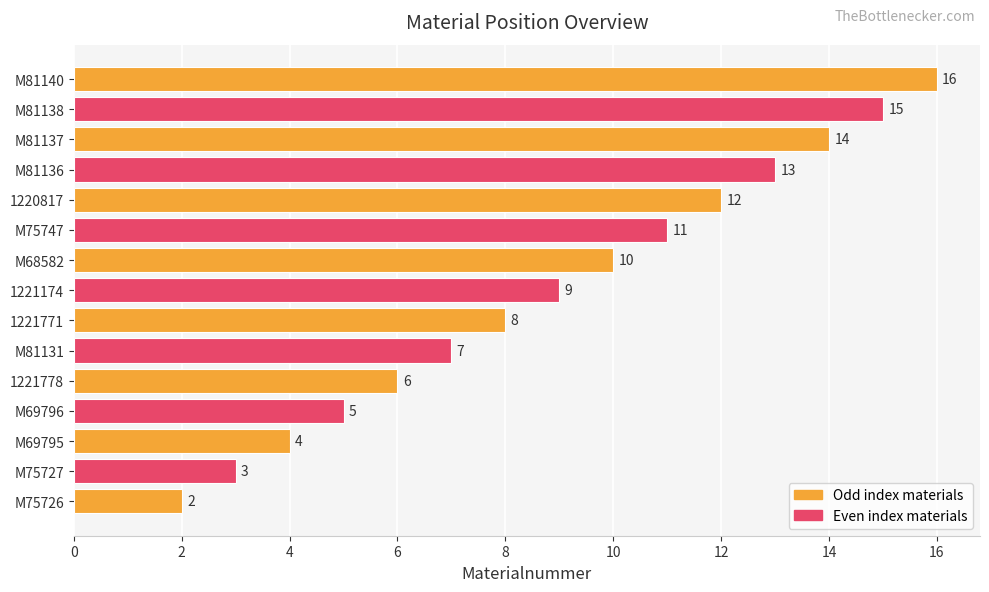

Reading bottom to top, transcribe all the data shown in this chart.

M75726=2	M75727=3	M69795=4	M69796=5	1221778=6	M81131=7	1221771=8	1221174=9	M68582=10	M75747=11	1220817=12	M81136=13	M81137=14	M81138=15	M81140=16